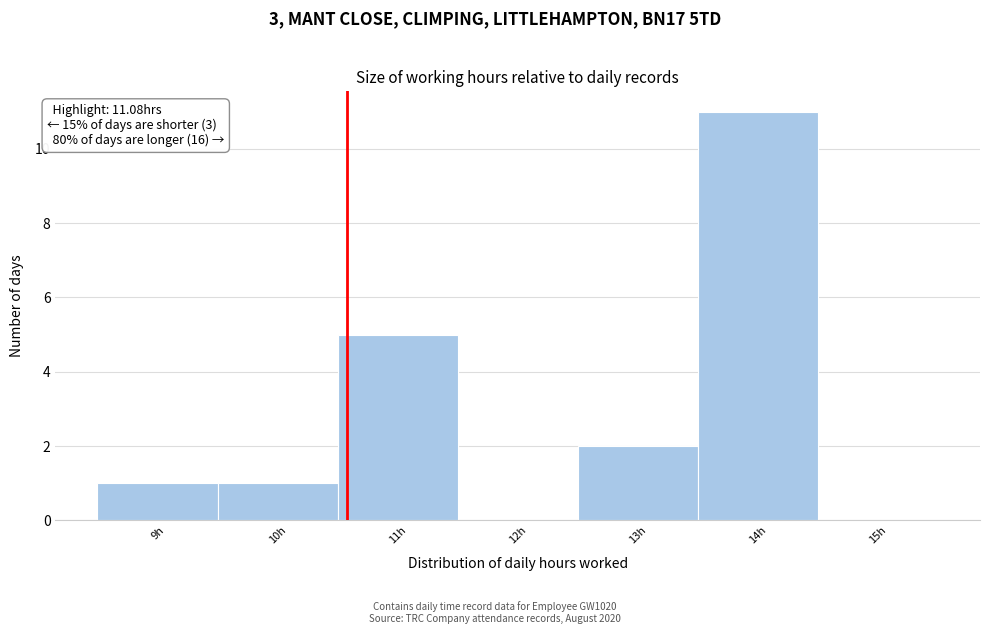

Reading right to left, what are all the values shown in this chart?

15h=0	14h=11	13h=2	12h=0	11h=5	10h=1	9h=1